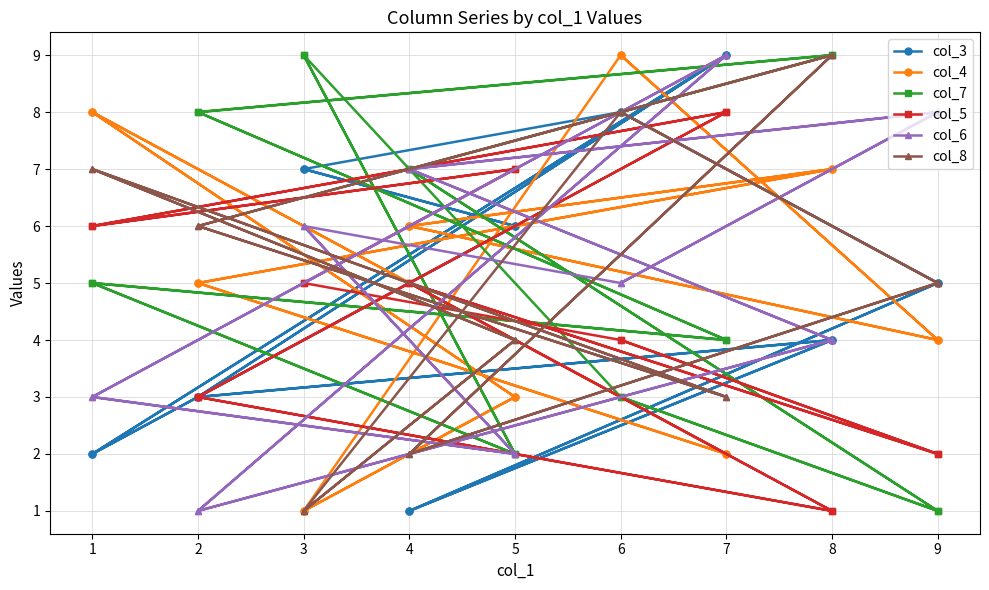

What is the total value across all series at 7?

35